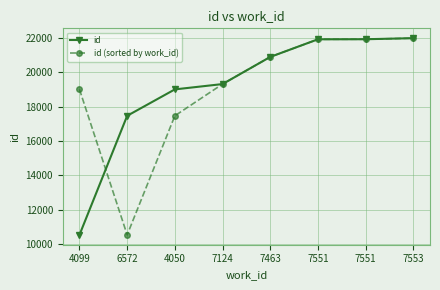

Which series has the largest range (max minus min)?

id